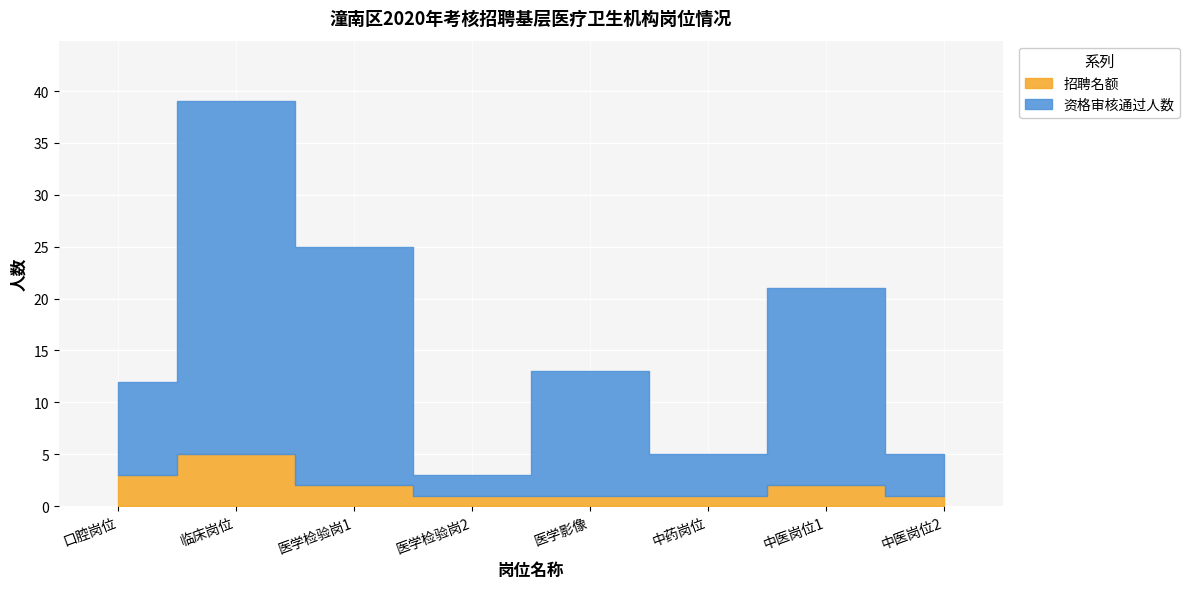

True or false: 招聘名额 has a value of 0 at 中医岗位1.

False